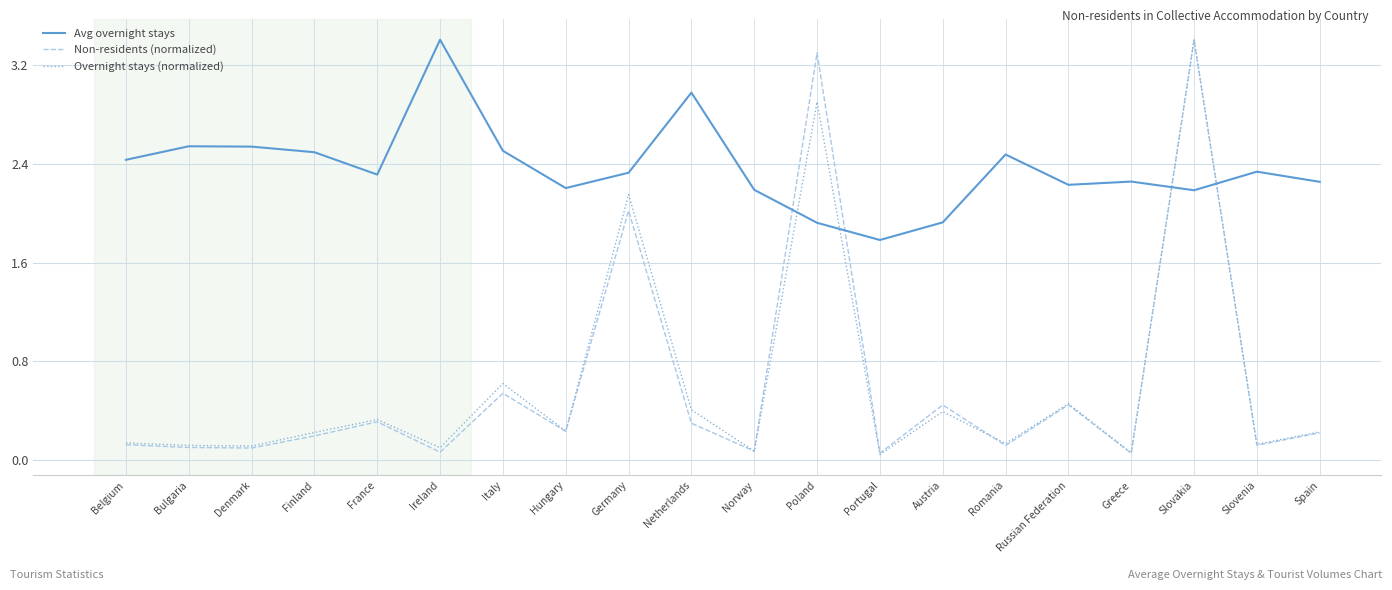

What position from the left is Spain?

20